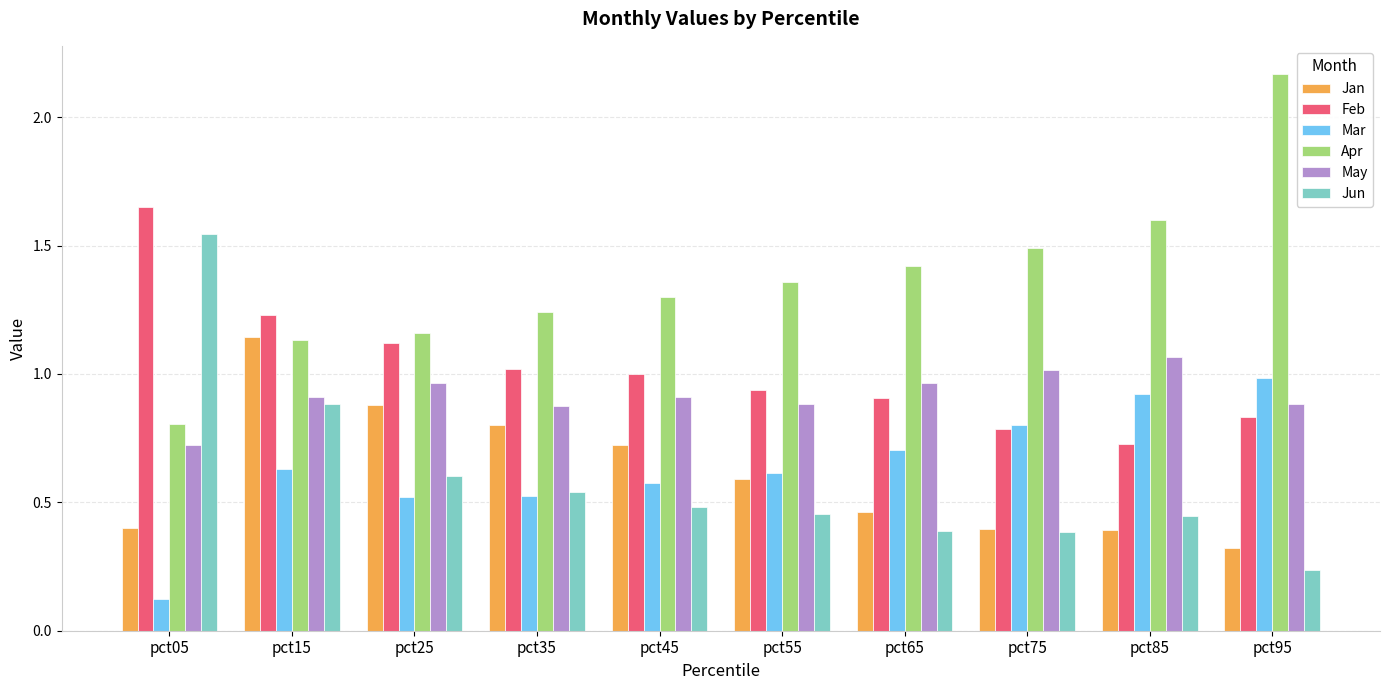

How many categories are shown in the chart?

10